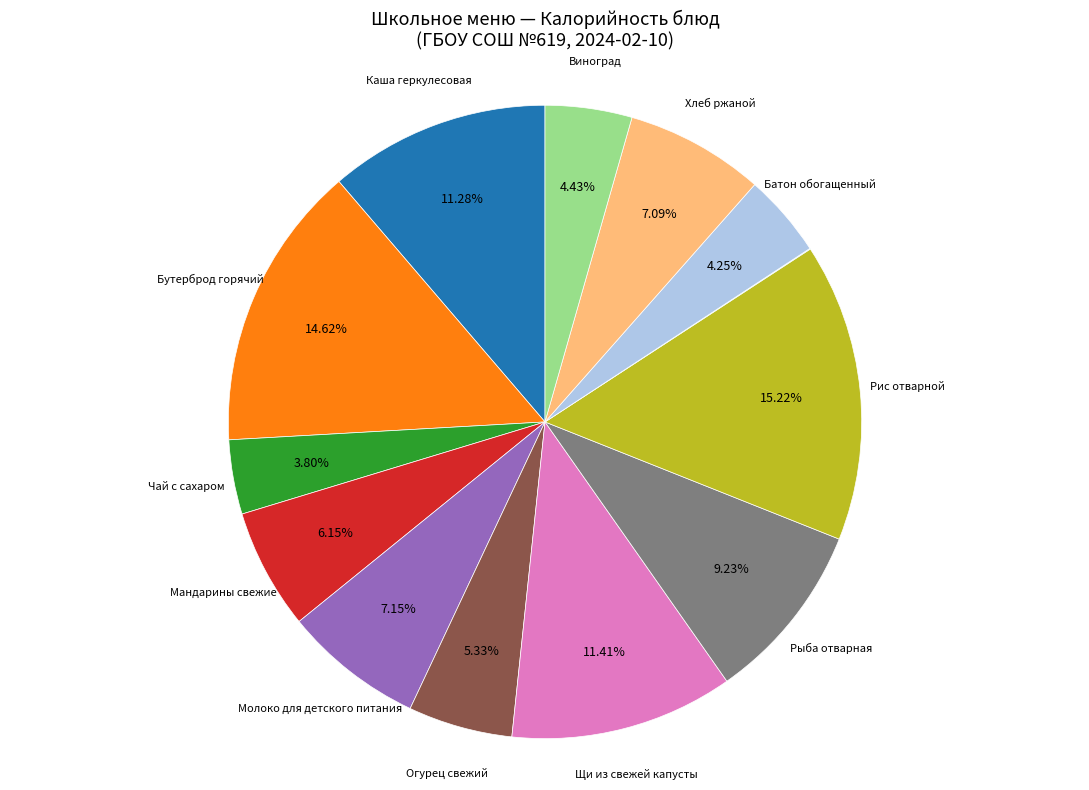

Does any single category account for the majority?

No